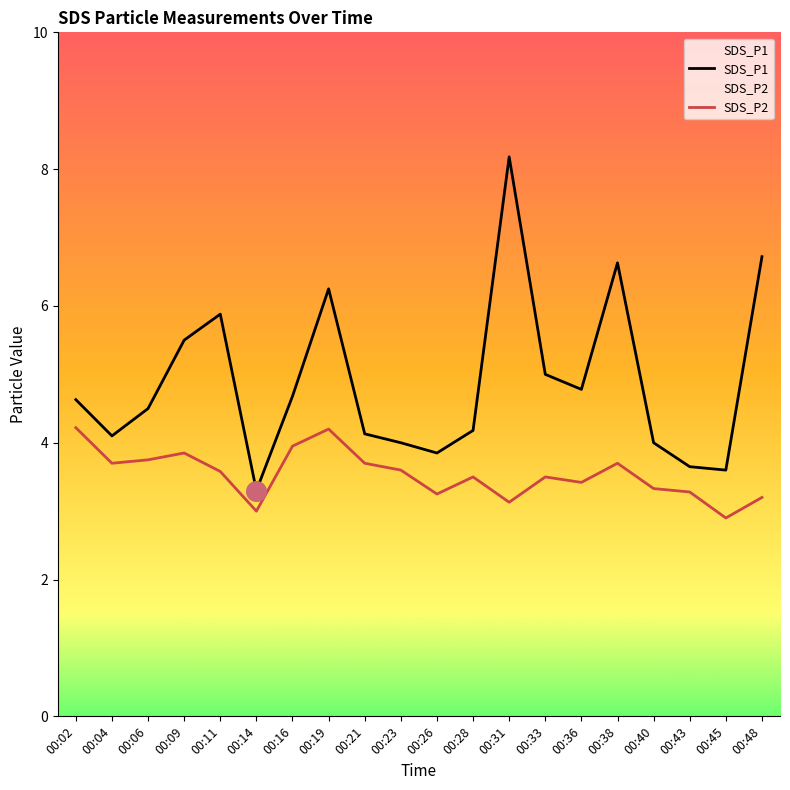

Is the value of SDS_P2 at 00:21 greater than the value of SDS_P1 at 00:11?

No